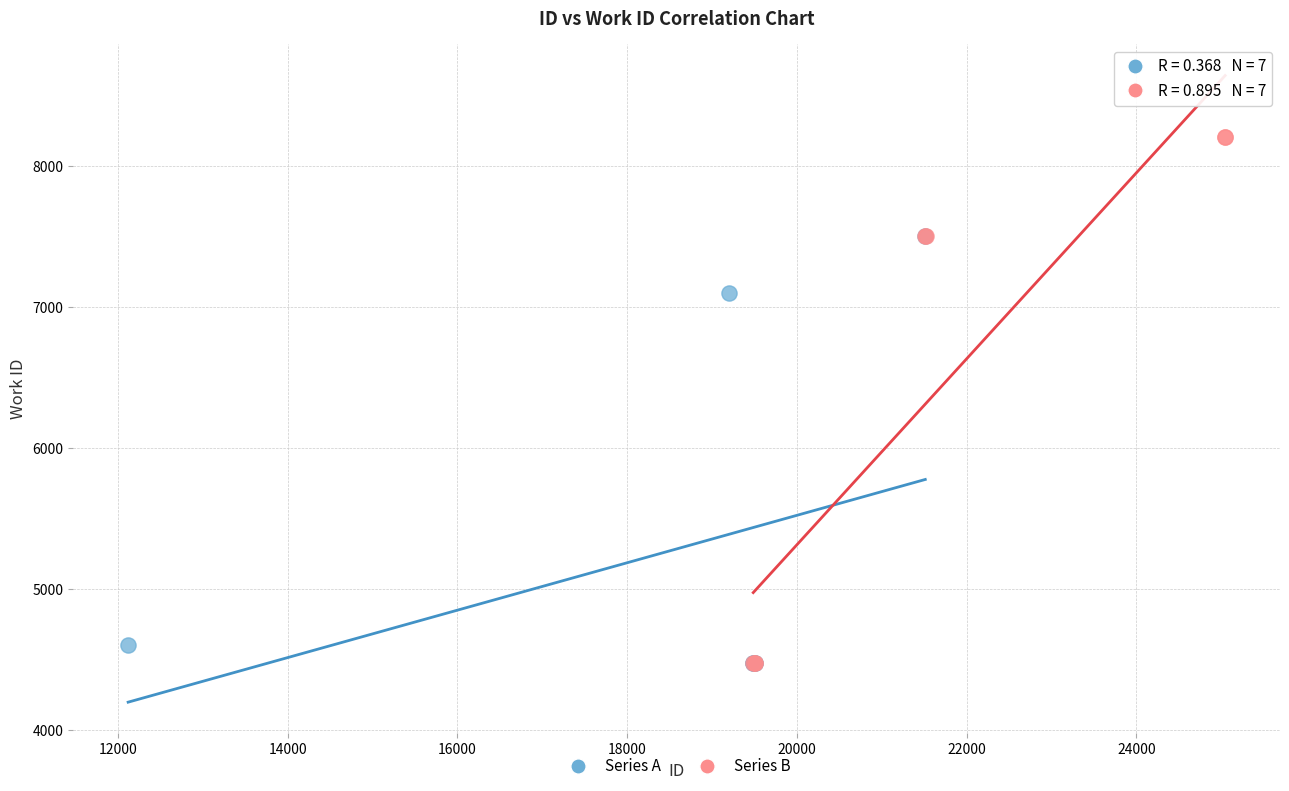

Which series contains the highest Y value?

Series B